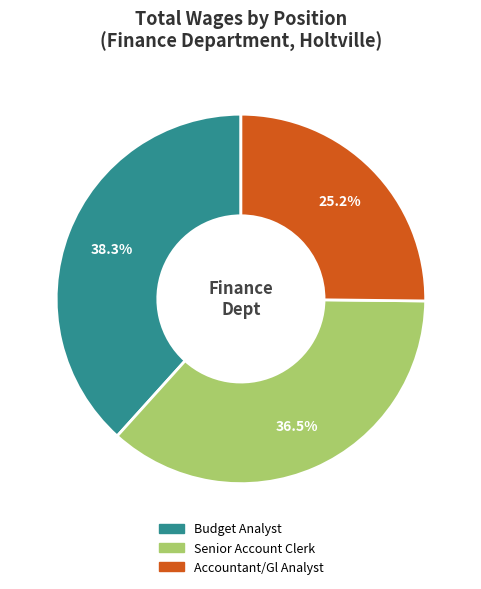

How many segments does this pie chart have?

3